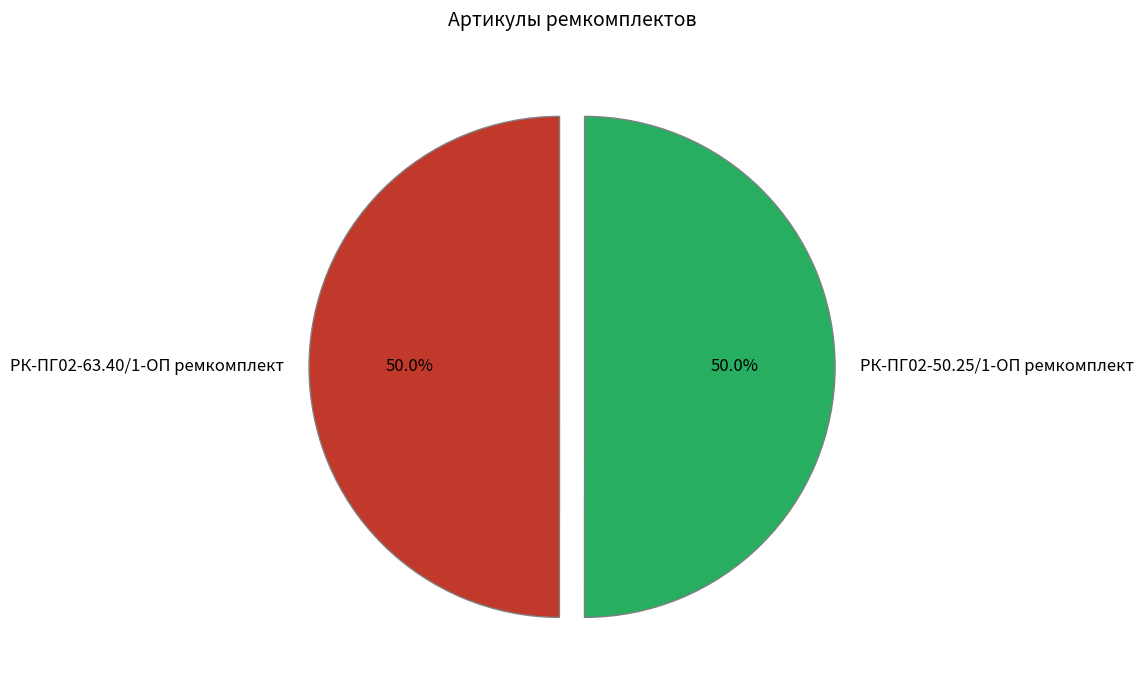

What is the ratio of the value at РК-ПГ02-50.25/1-ОП ремкомплект to the value at РК-ПГ02-63.40/1-ОП ремкомплект?

1.0